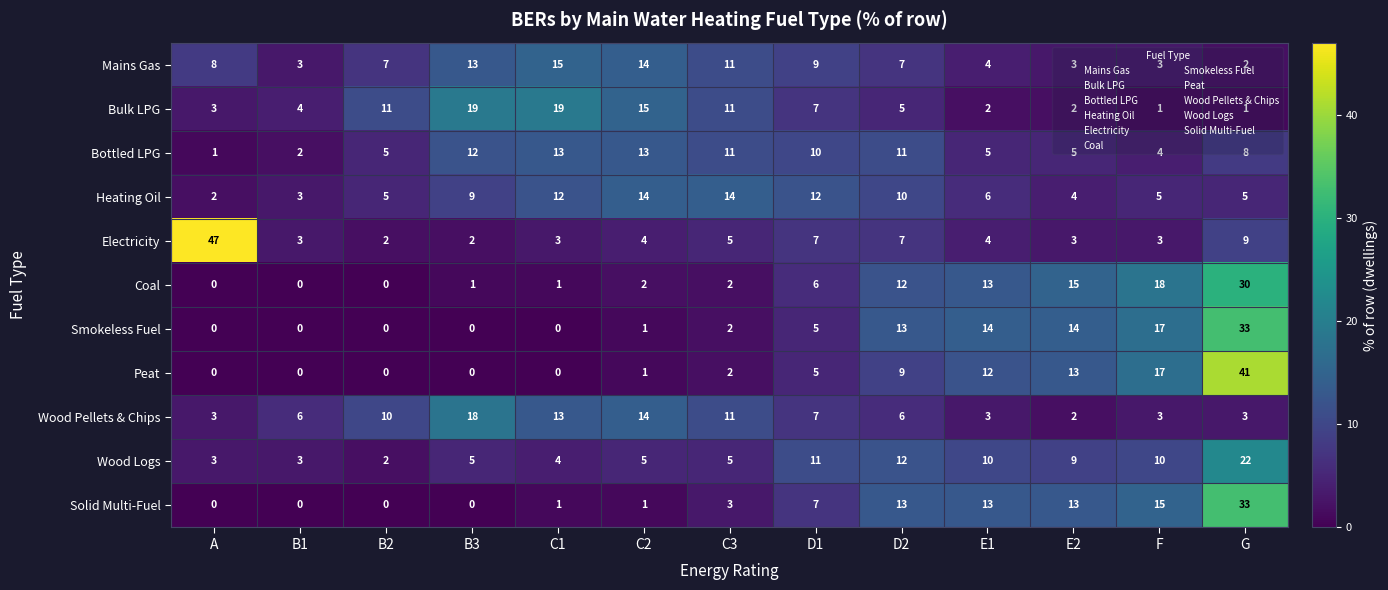

What is the total value across all series at E2?

83